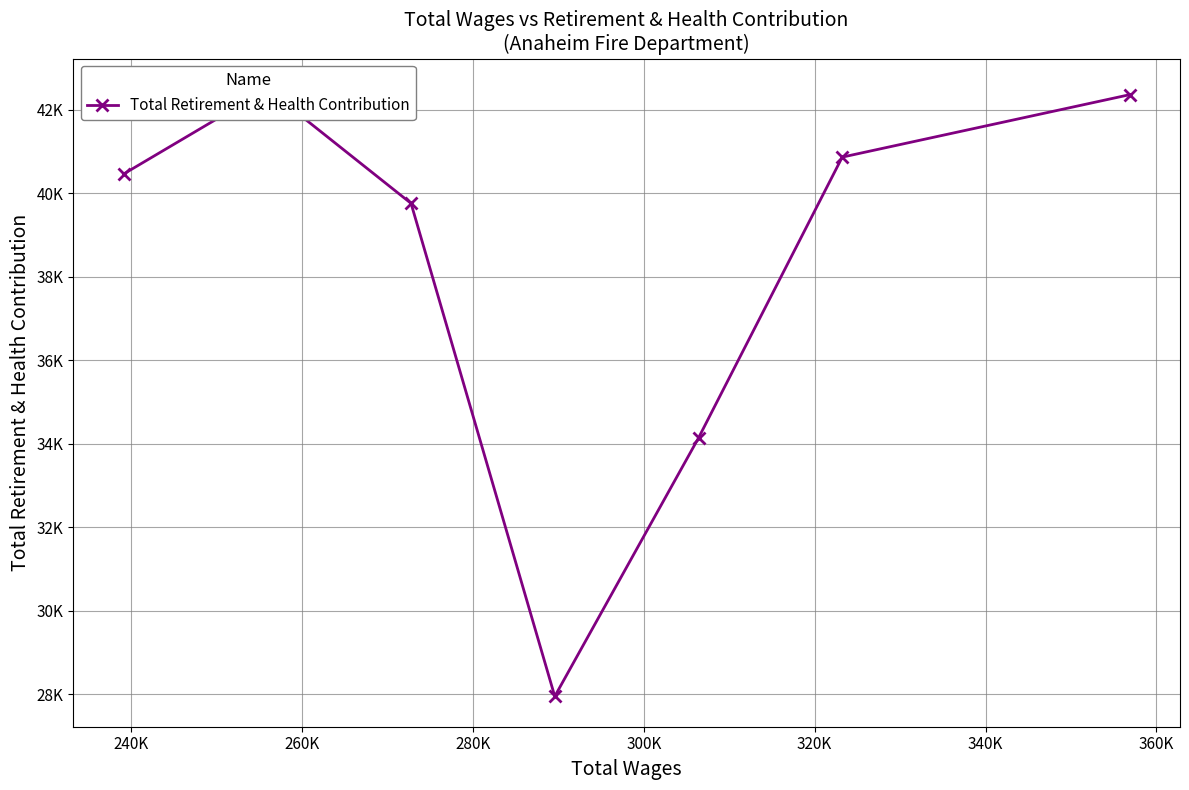

What is the sum of the values at 340K and 240K?

84864.1